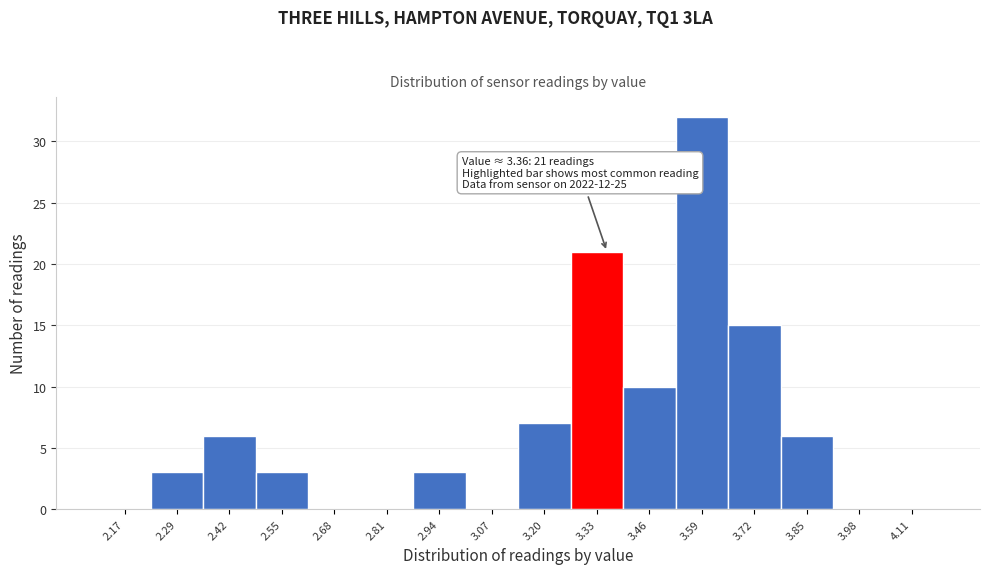

Over which range of the x-axis is the bar tallest?

3.53 to 3.66